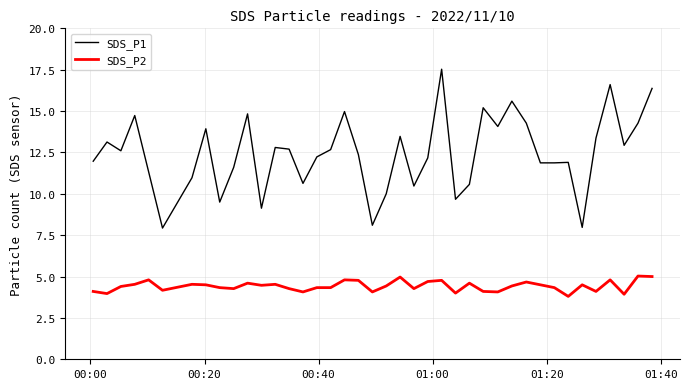

Which series has the largest total across all categories?

SDS_P1